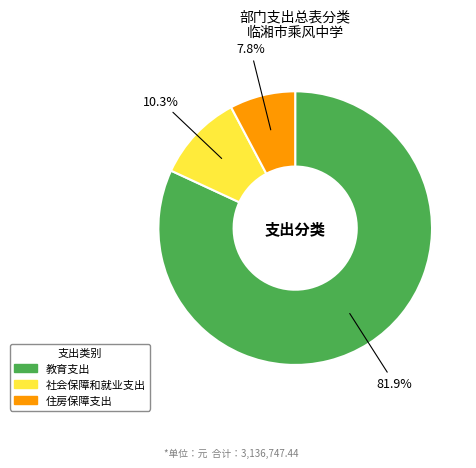

Is 教育支出 the majority of the pie?

Yes